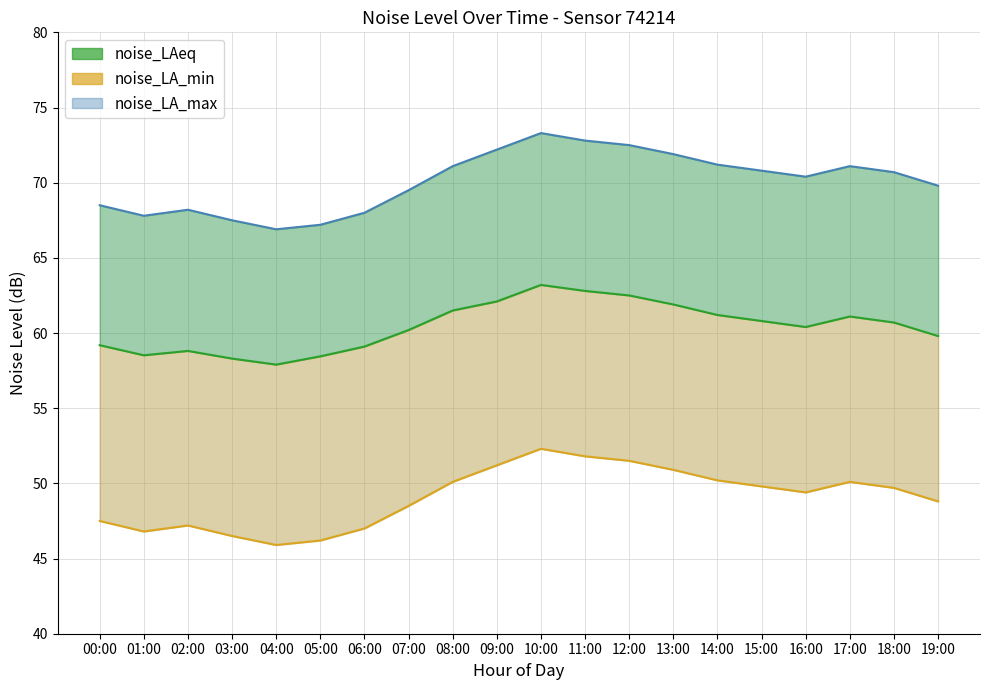

True or false: noise_LA_max and noise_LA_min cross at least once.

False